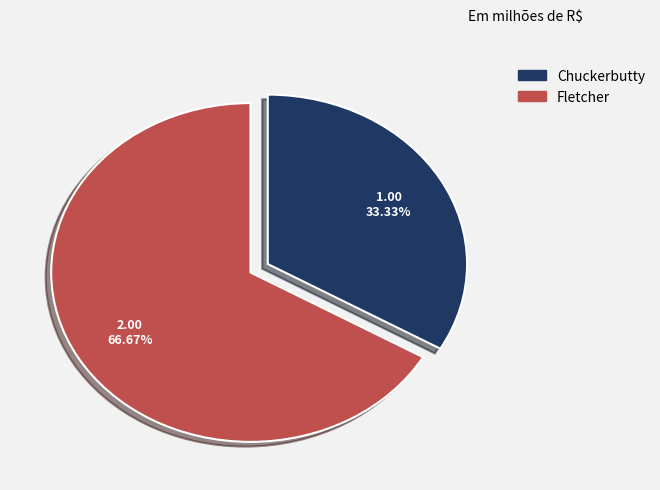

What is the majority slice?

Fletcher